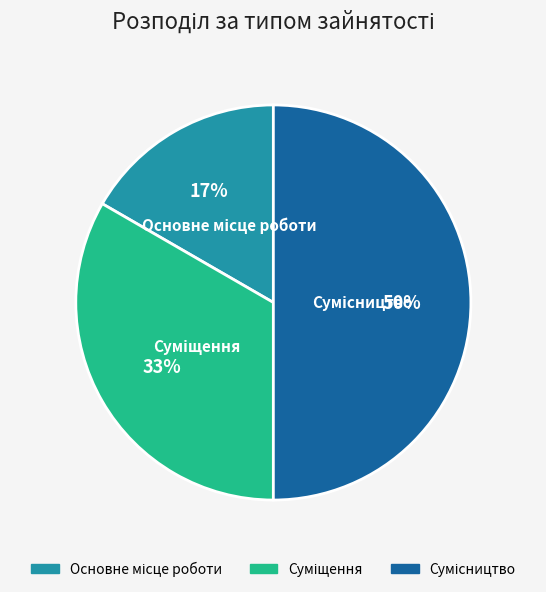

To the nearest percent, what is the average slice percentage?

33%